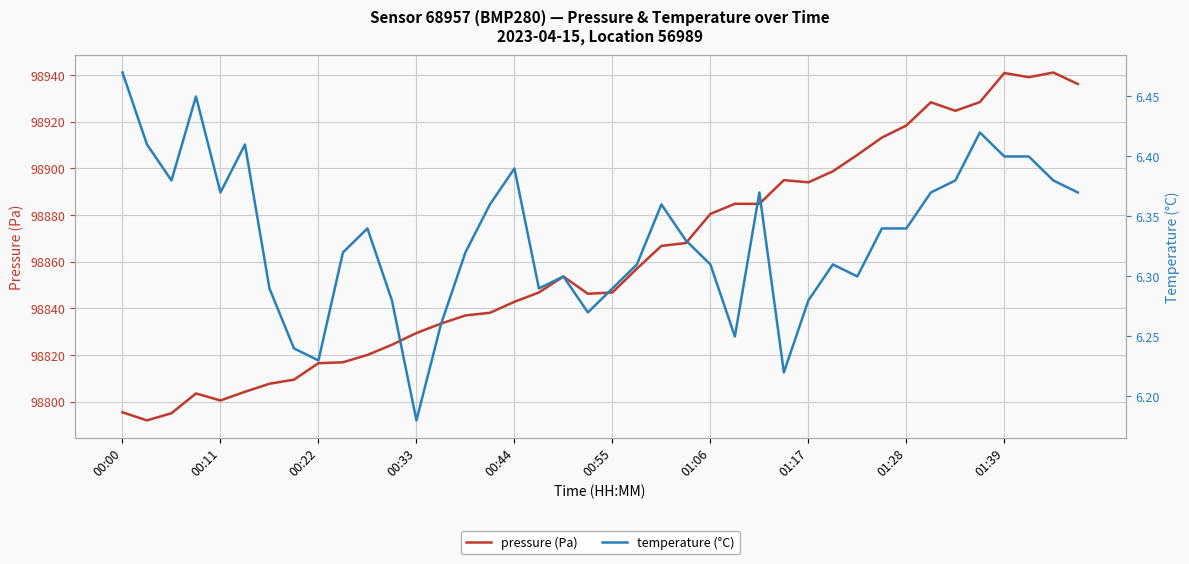

How many interior local peaks does the temperature series have?

9